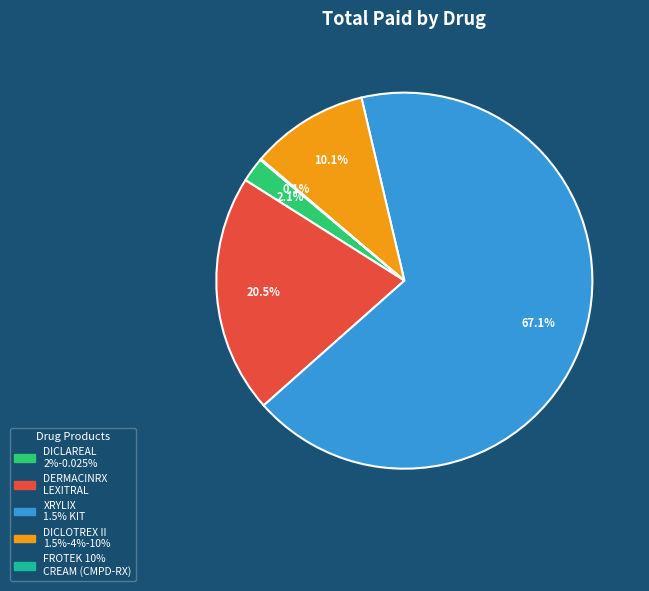

Does any single category account for the majority?

Yes